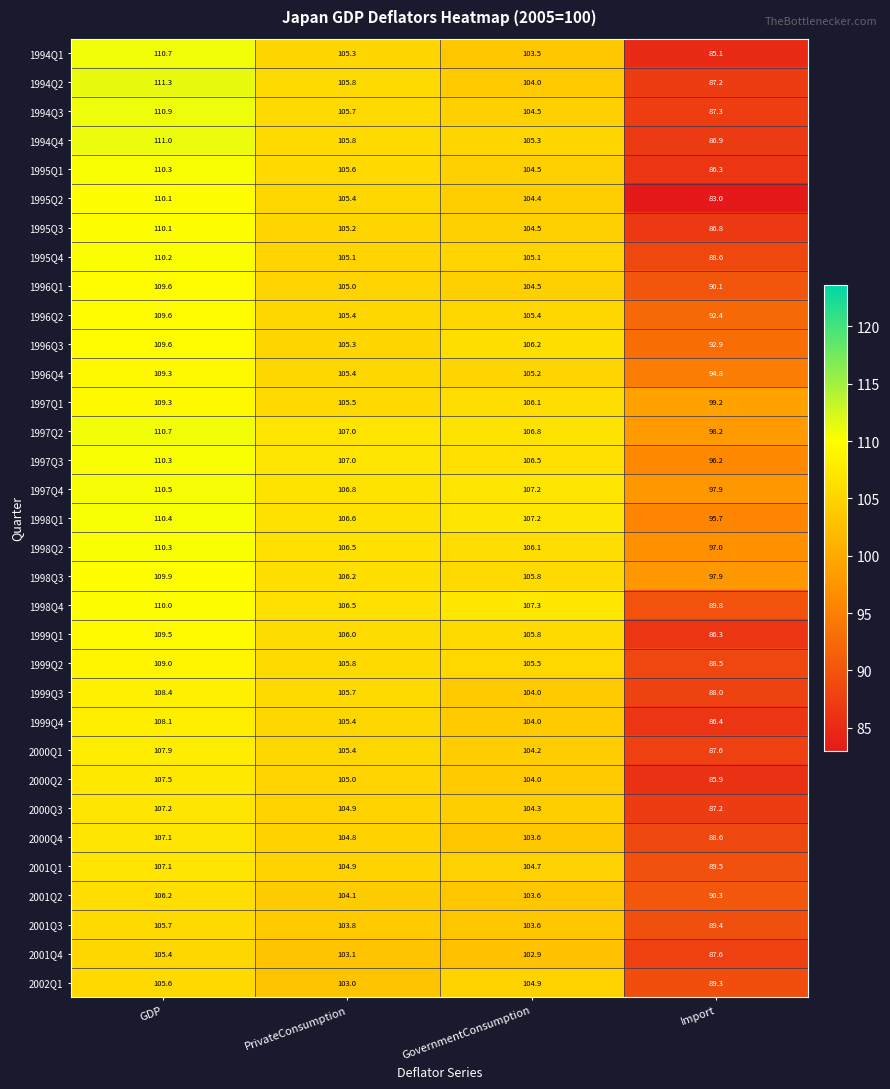

What is the sum of the 1997Q1 values at GDP and PrivateConsumption?

214.8